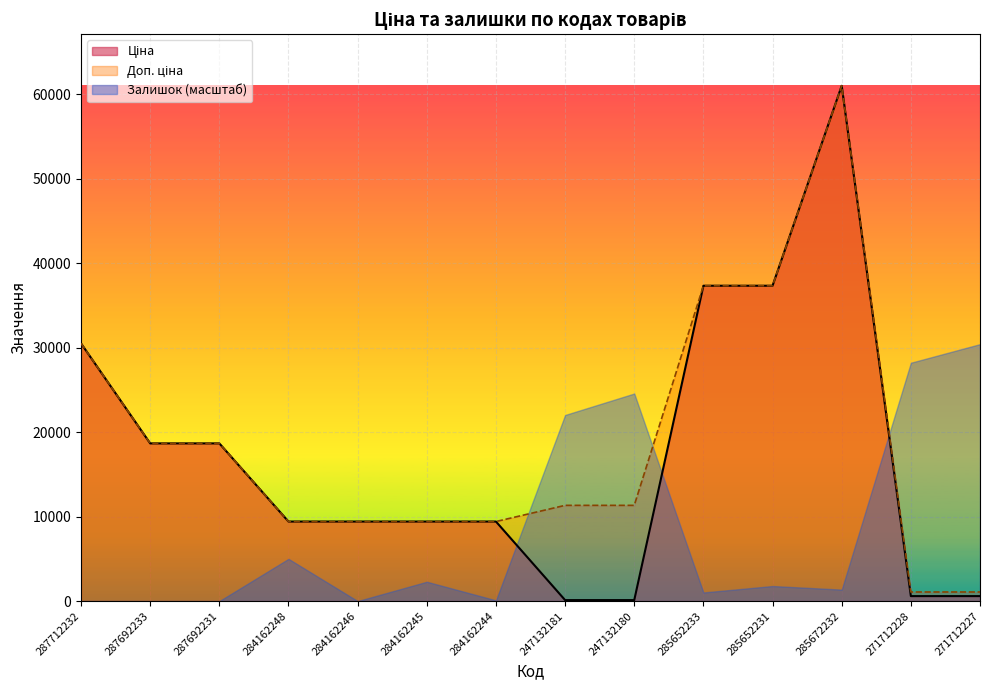

Is the value of Доп. ціна at 271712227 greater than the value of Ціна at 285672232?

No